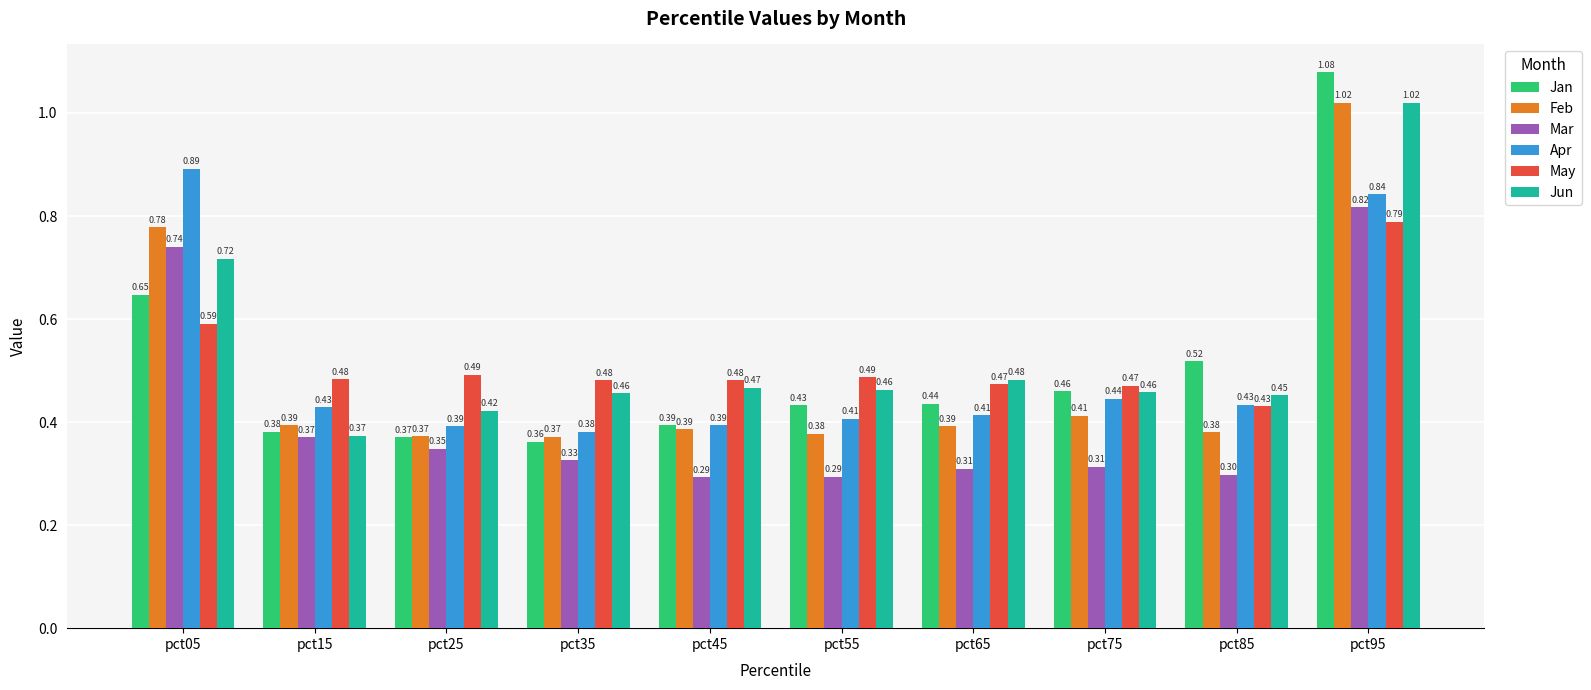

Where is Jun nearest to the value 0?

pct15